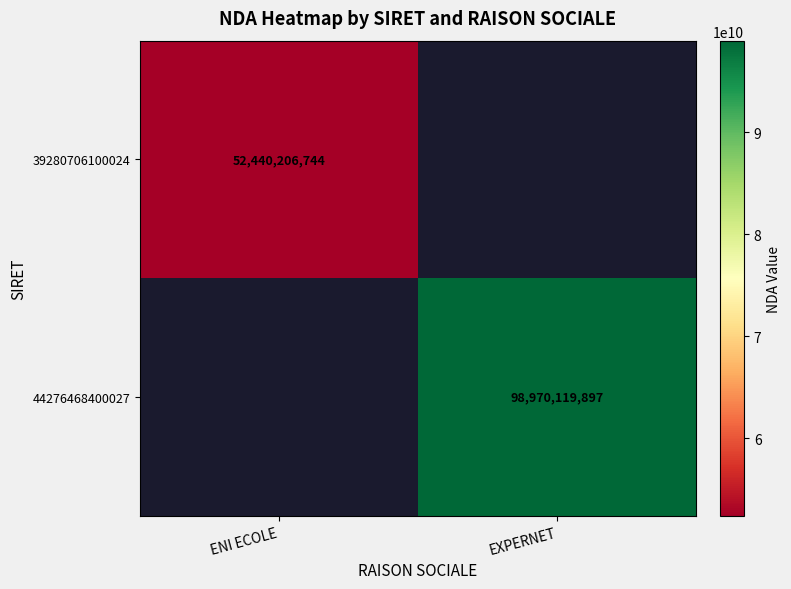

The 39280706100024 series shows 52440206744 at ENI ECOLE. True or false?

True